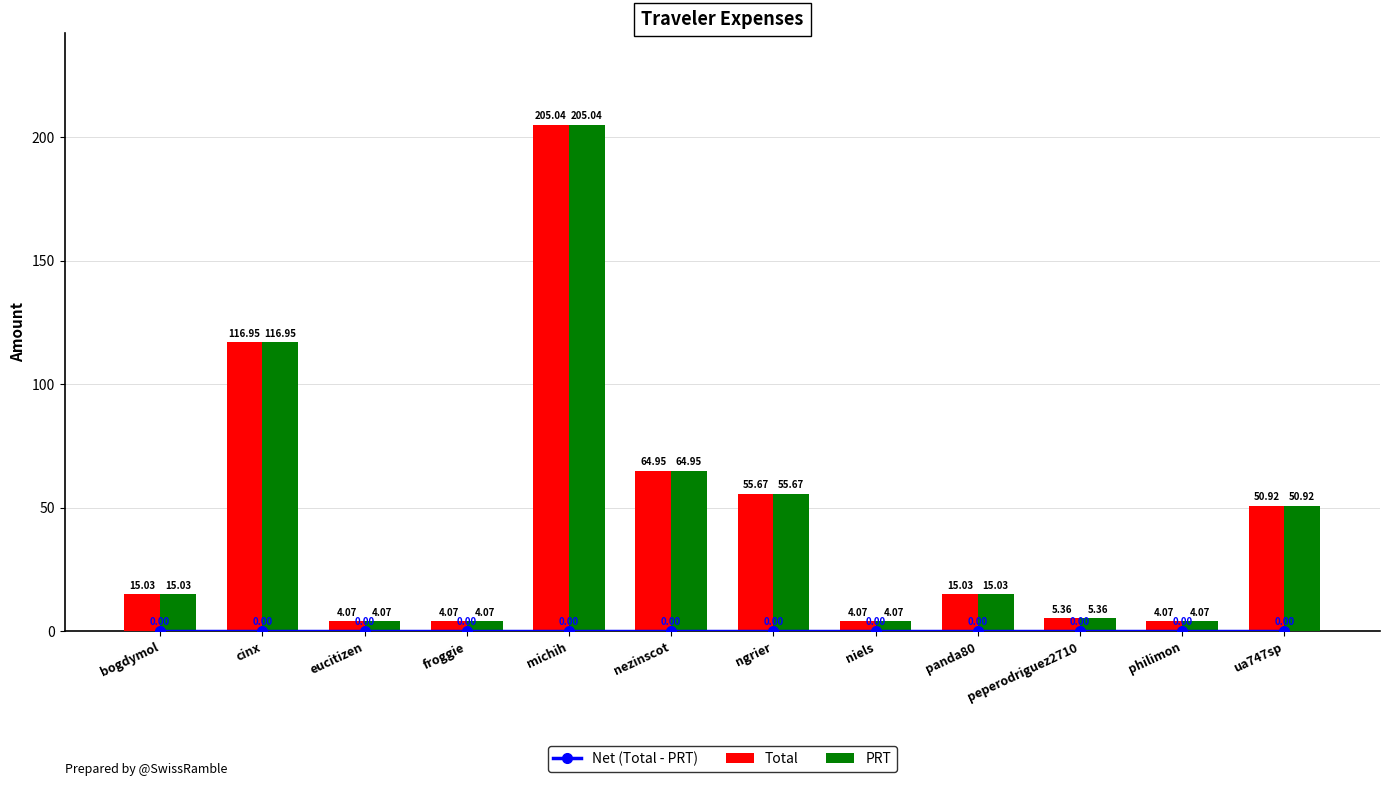

How many data points does each series have?

12